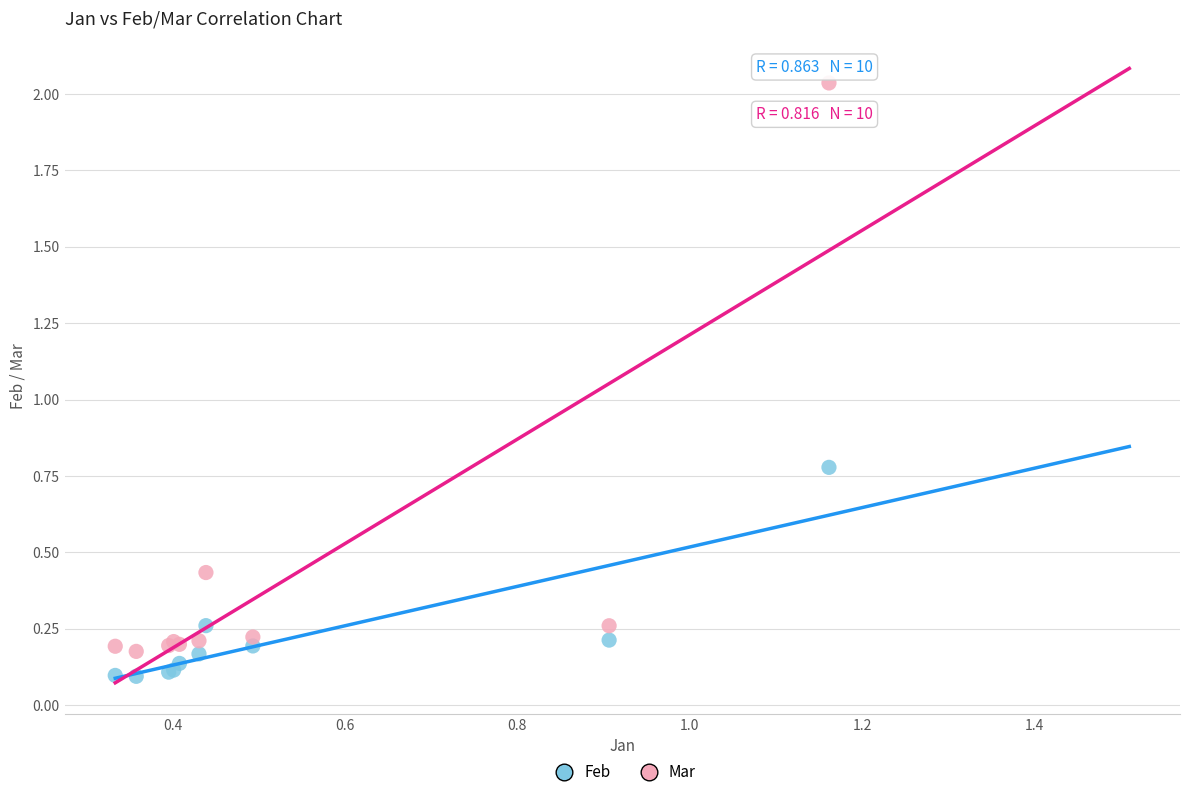

Across all series, what Y value is closest to 1?

0.8